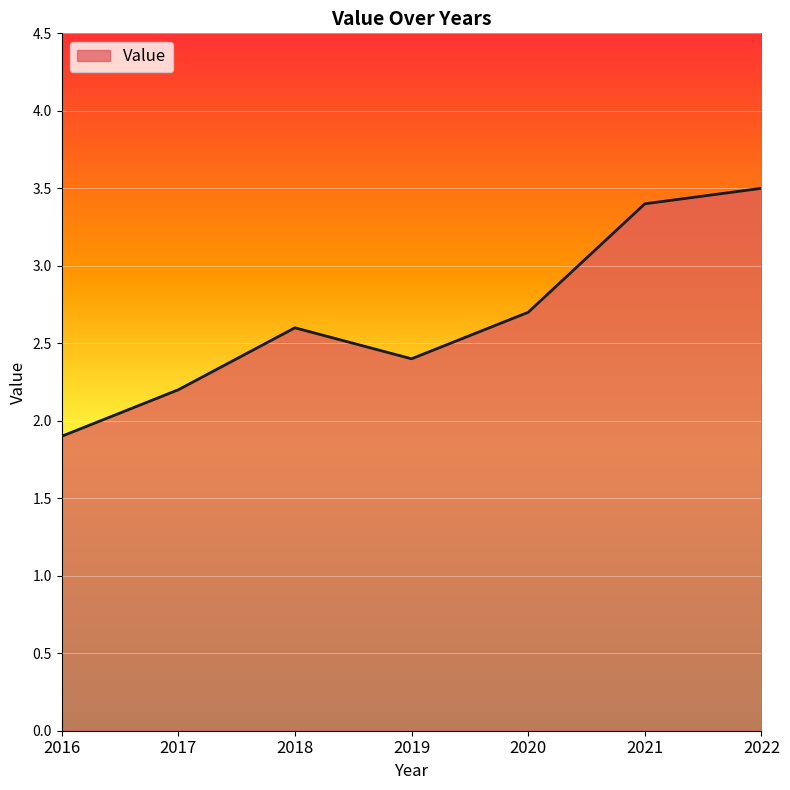

What is the greatest value displayed?

3.5